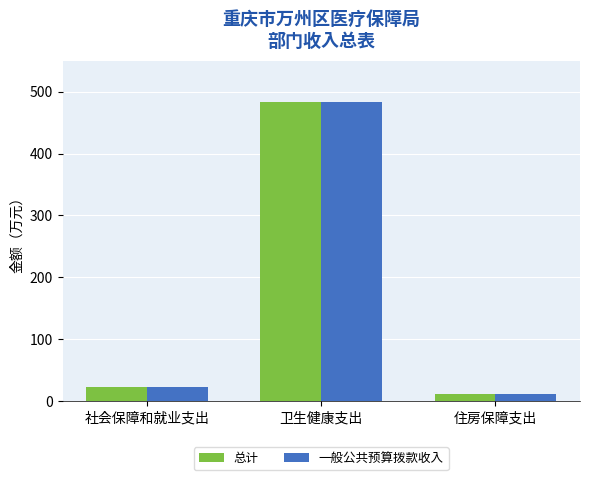

How many data points in 总计 are less than 22?

1